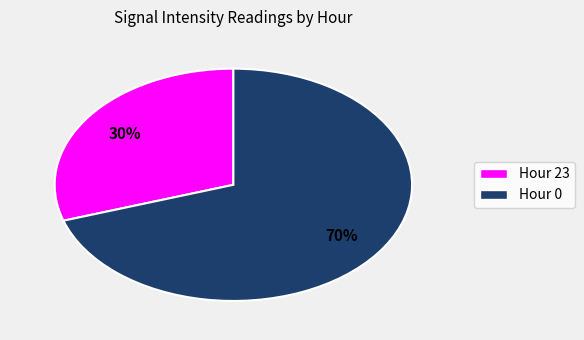

True or false: Hour 23 accounts for 30% of the total.

True